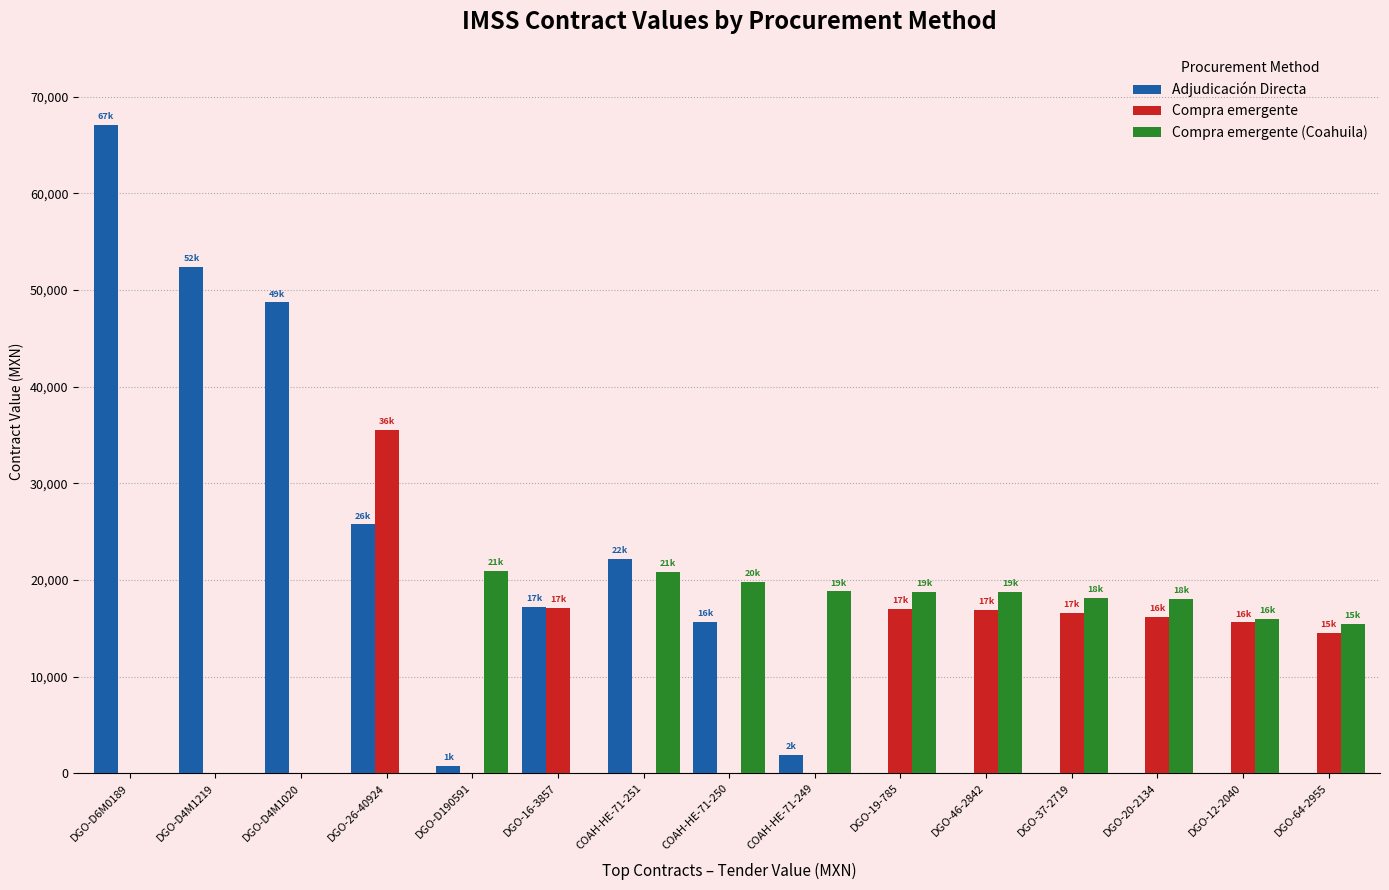

The value of Compra emergente (Coahuila) at COAH-HE-71-251 is 20790.0. True or false?

True